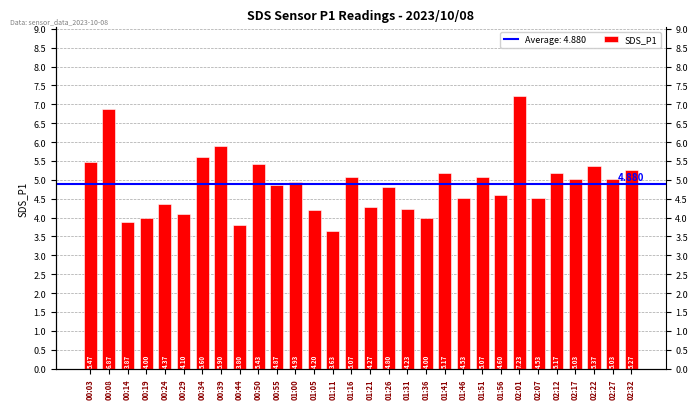

List the labels in order of value, smallest first.

01:11, 00:44, 00:14, 00:19, 01:36, 00:29, 01:05, 01:31, 01:21, 00:24, 01:46, 02:07, 01:56, 01:26, 00:55, 01:00, 02:17, 02:27, 01:16, 01:51, 01:41, 02:12, 02:32, 02:22, 00:50, 00:03, 00:34, 00:39, 00:08, 02:01